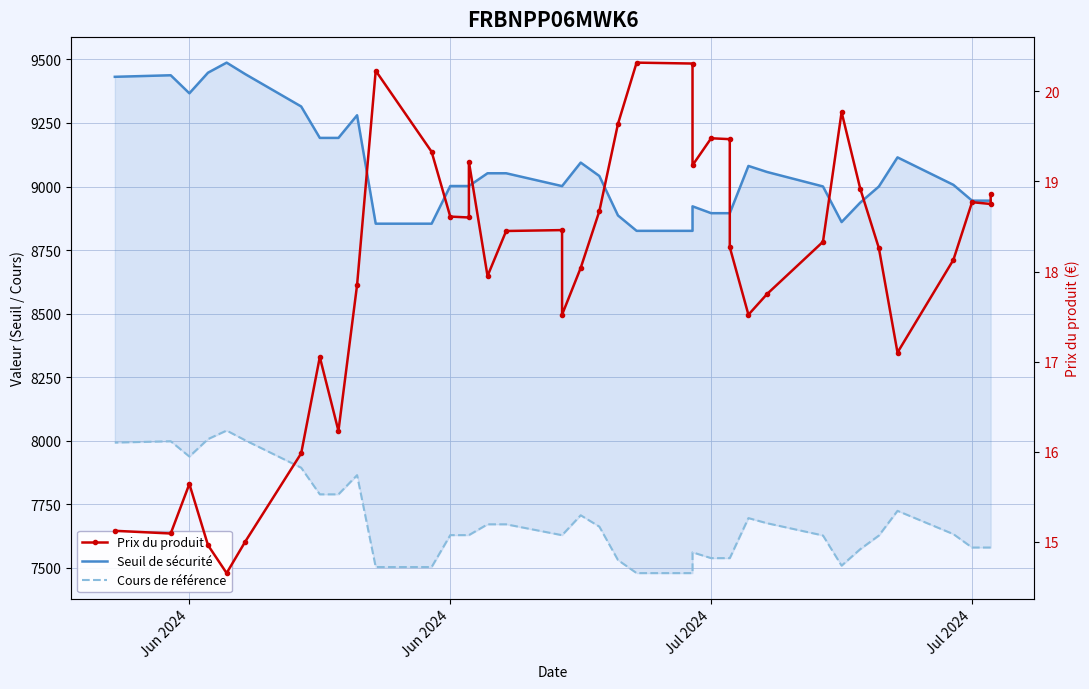

How many data points in Cours de référence are above 7628?

23